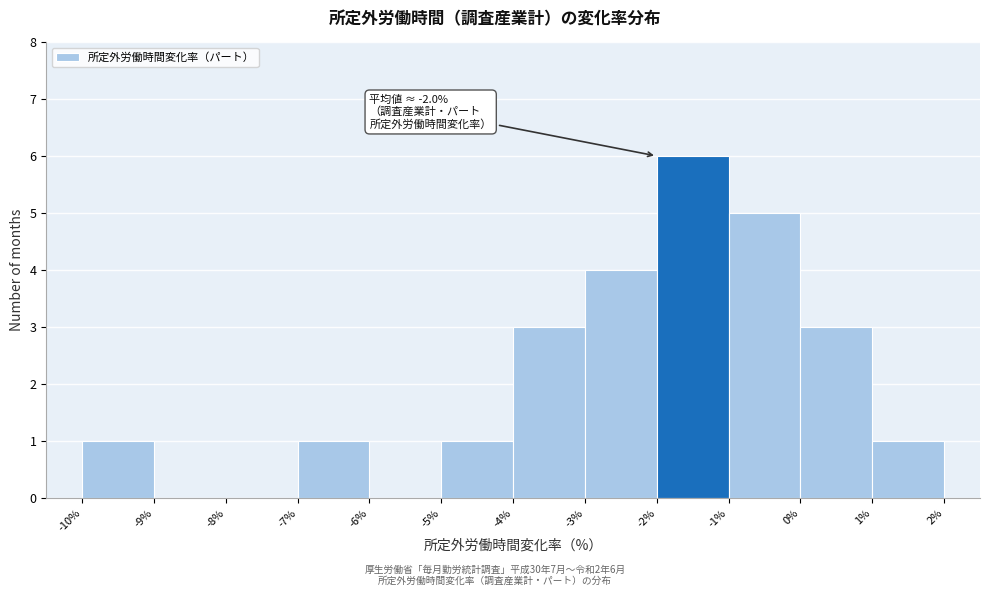

Which range on the x-axis has the tallest bar?

-2% to -1%